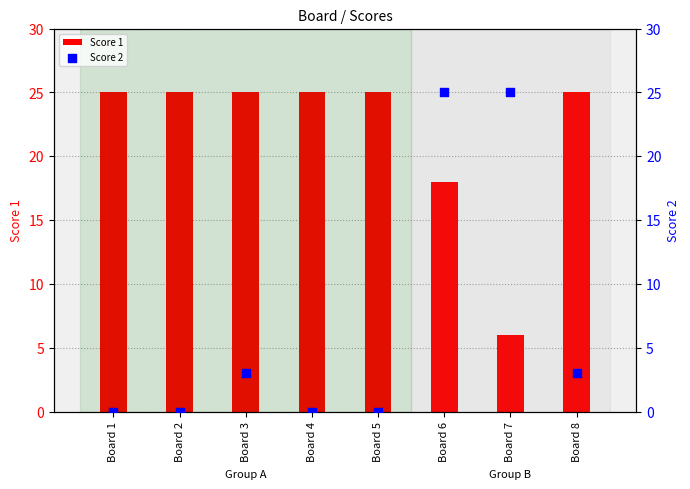

Is the value of Score 2 at Board 5 greater than the value of Score 1 at Board 6?

No